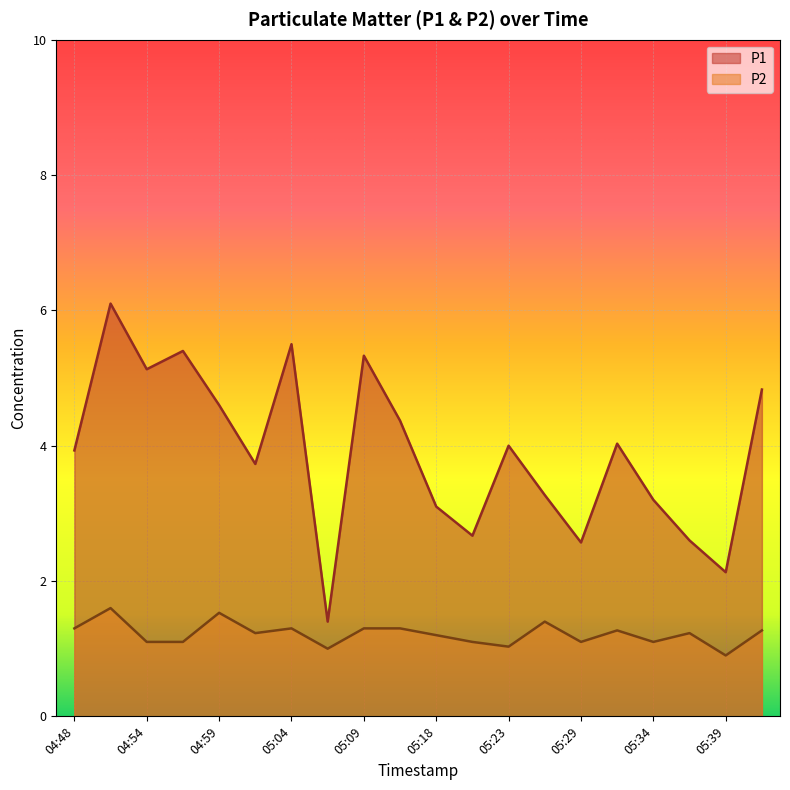

True or false: P1 and P2 intersect in this chart.

False